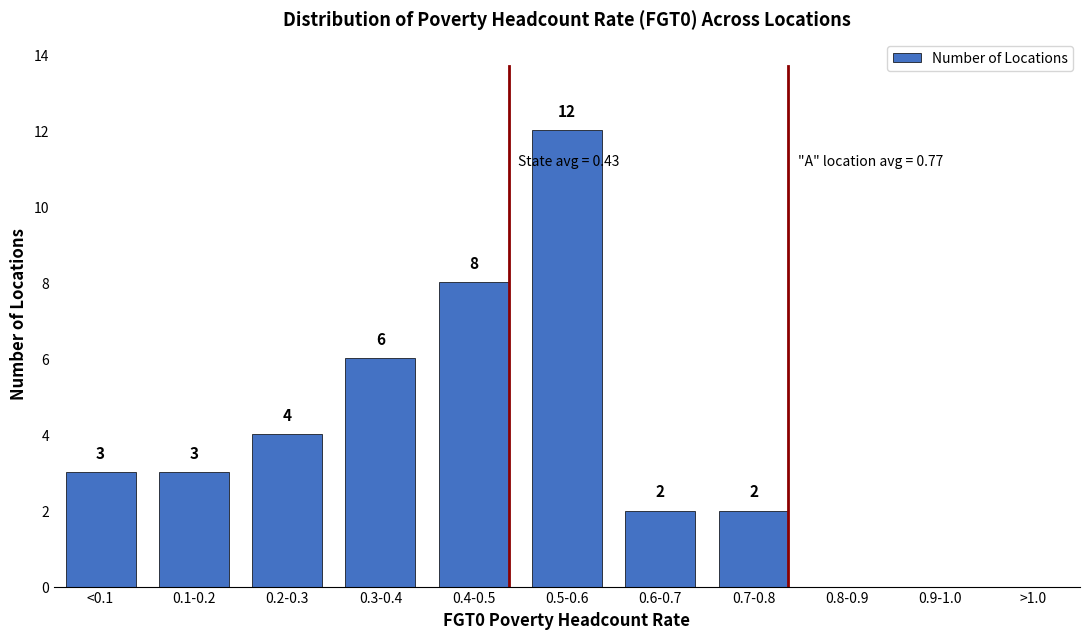

Reading left to right, extract all data points from this chart.

<0.1=3	0.1-0.2=3	0.2-0.3=4	0.3-0.4=6	0.4-0.5=8	0.5-0.6=12	0.6-0.7=2	0.7-0.8=2	0.8-0.9=0	0.9-1.0=0	>1.0=0